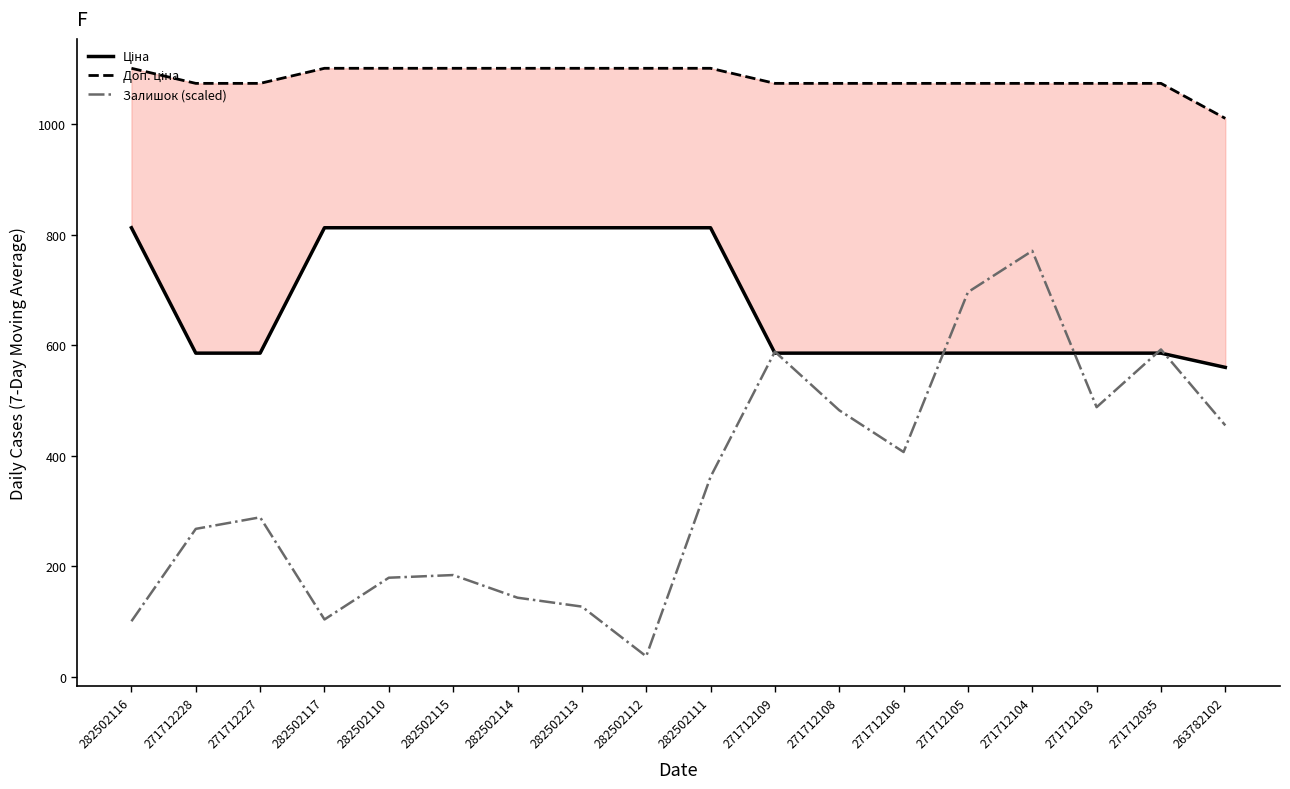

Which has a higher value, 271712104 or 271712105?

271712104